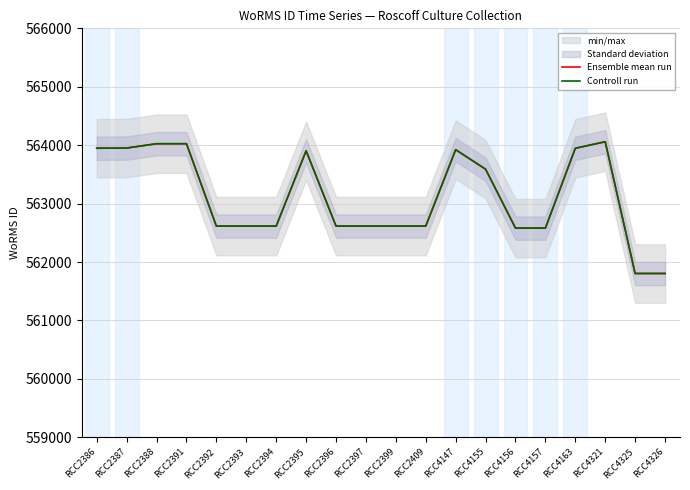

Is the value of Controll run at RCC4156 greater than the value of Ensemble mean run at RCC4156?

No